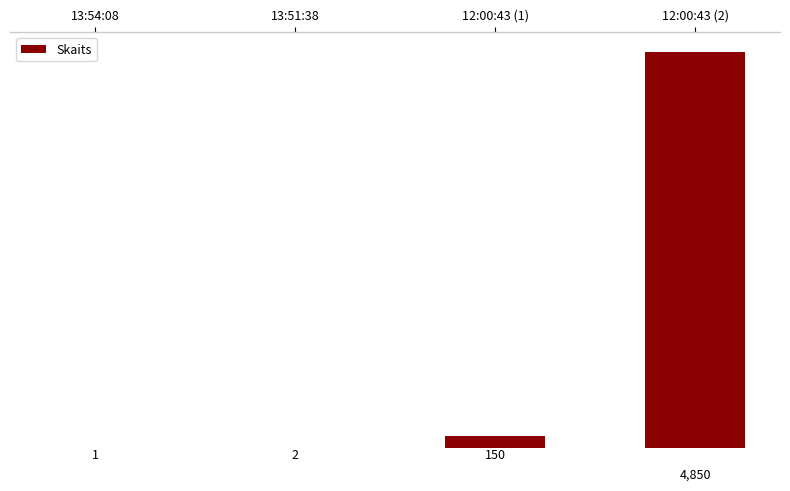

Reading right to left, extract all data points from this chart.

12:00:43 (2)=4850	12:00:43 (1)=150	13:51:38=2	13:54:08=1